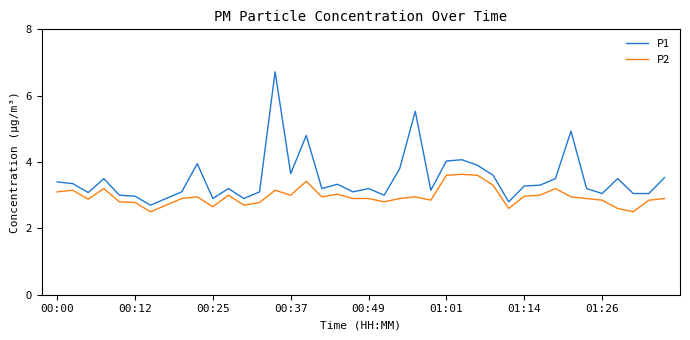

True or false: P2 and P1 cross at least once.

False